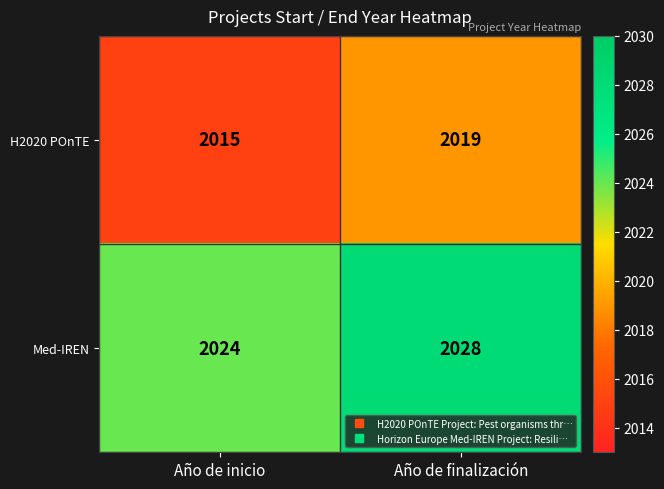

What is the minimum value shown in the chart?

2015